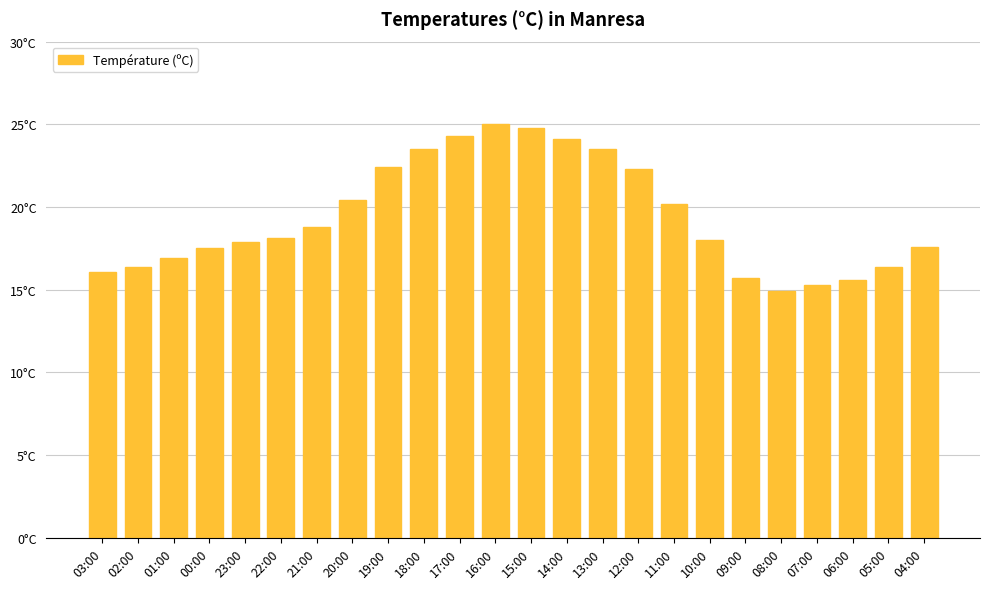

Reading right to left, extract all data points from this chart.

04:00=17.6	05:00=16.4	06:00=15.6	07:00=15.3	08:00=14.9	09:00=15.7	10:00=18.0	11:00=20.2	12:00=22.3	13:00=23.5	14:00=24.1	15:00=24.8	16:00=25.0	17:00=24.3	18:00=23.5	19:00=22.4	20:00=20.4	21:00=18.8	22:00=18.1	23:00=17.9	00:00=17.5	01:00=16.9	02:00=16.4	03:00=16.1